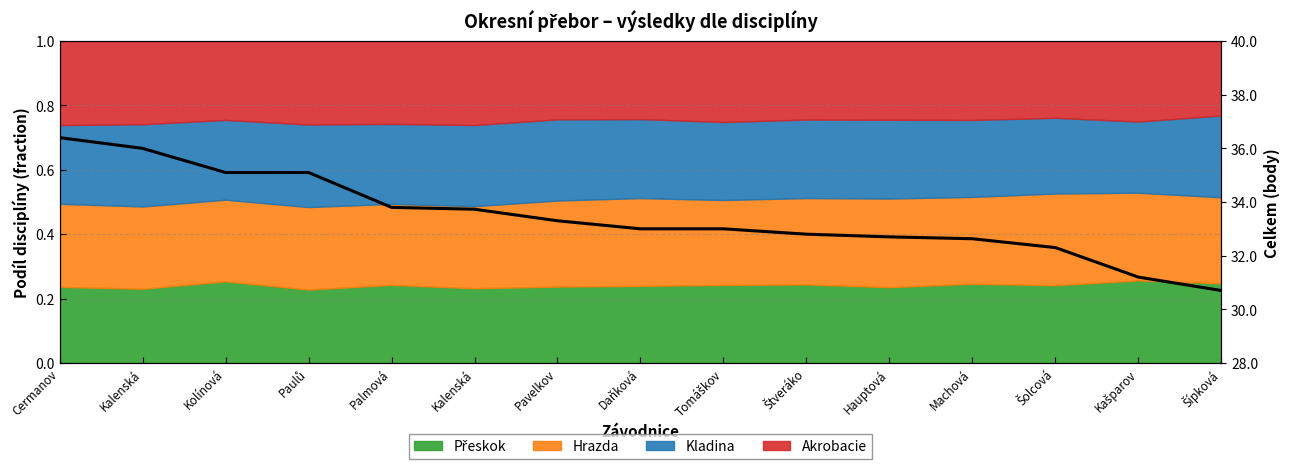

What is the difference between the maximum and minimum values?

5.7